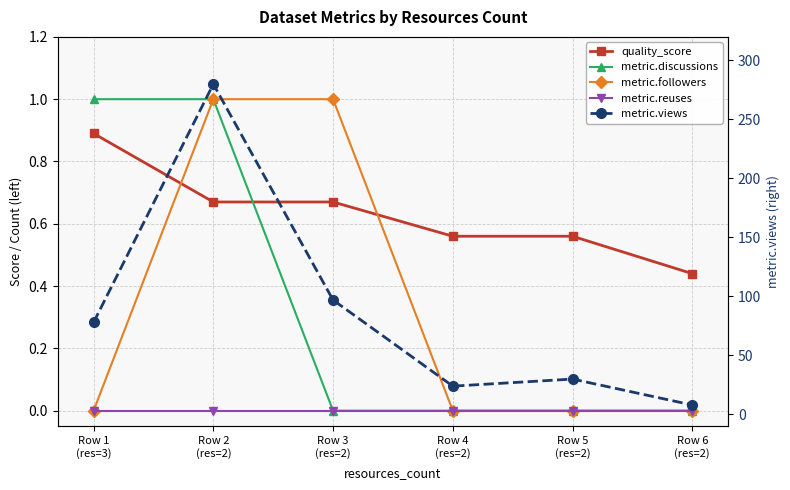

Reading right to left, extract all data points from this chart.

quality_score: 0.4	0.6	0.6	0.7	0.7	0.9
metric.discussions: 0.0	0.0	0.0	0.0	1.0	1.0
metric.followers: 0.0	0.0	0.0	1.0	1.0	0.0
metric.reuses: 0.0	0.0	0.0	0.0	0.0	0.0
metric.views: 8.0	30.0	24.0	97.0	280.0	78.0